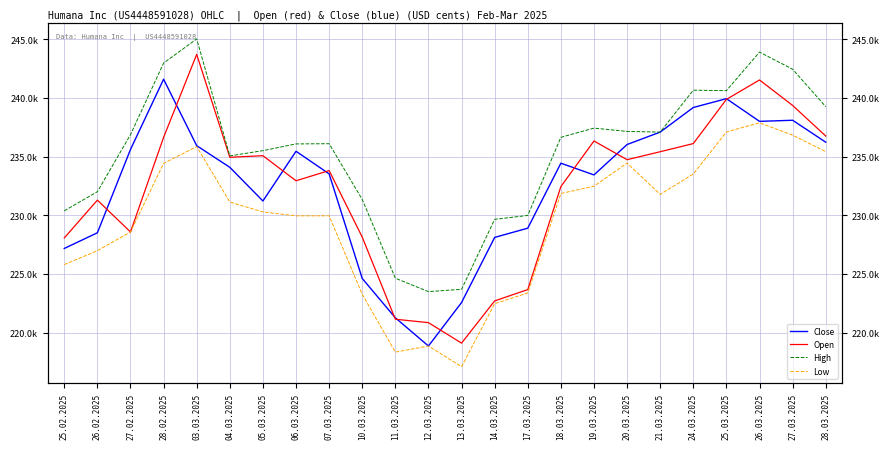

How many lines are shown in the chart?

4